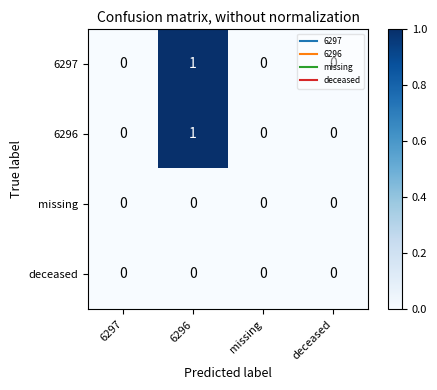

At which label does 6296 reach its peak?

6296